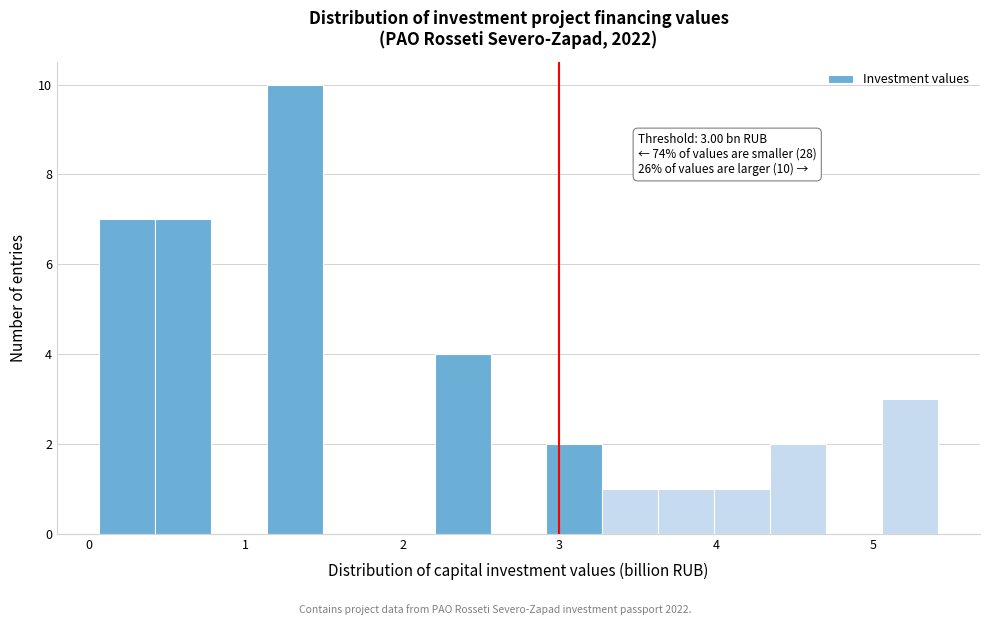

Read against the x-axis, roughly where is the centre of the tallest bar?

1.3